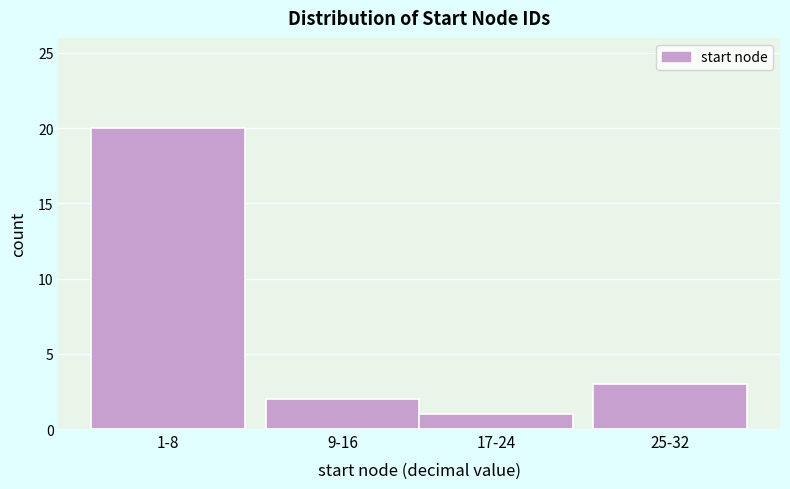

Reading left to right, list all the values displayed in this chart.

1-8=20	9-16=2	17-24=1	25-32=3